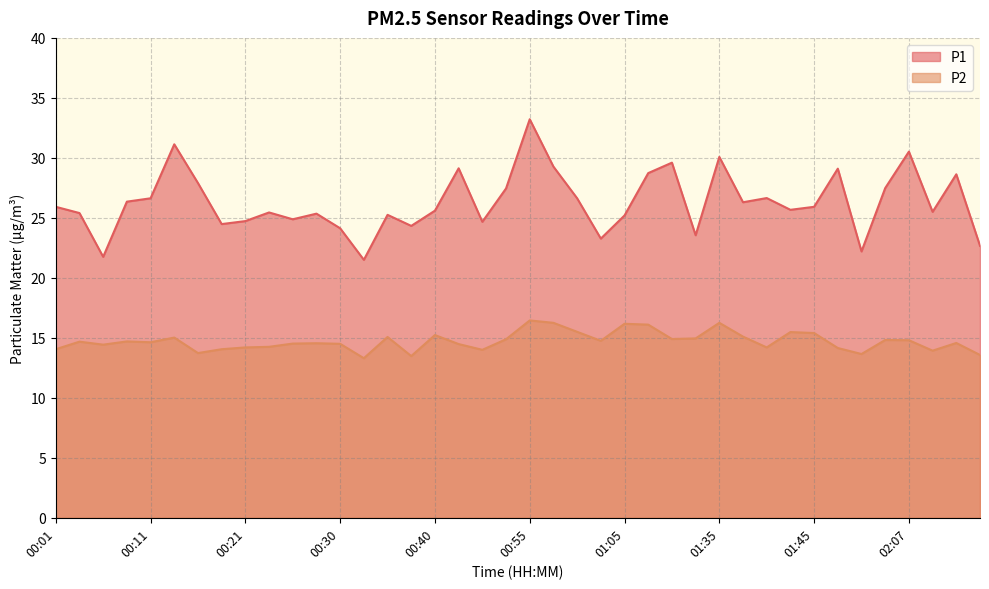

What value does the P2 series have at 01:02?

14.8